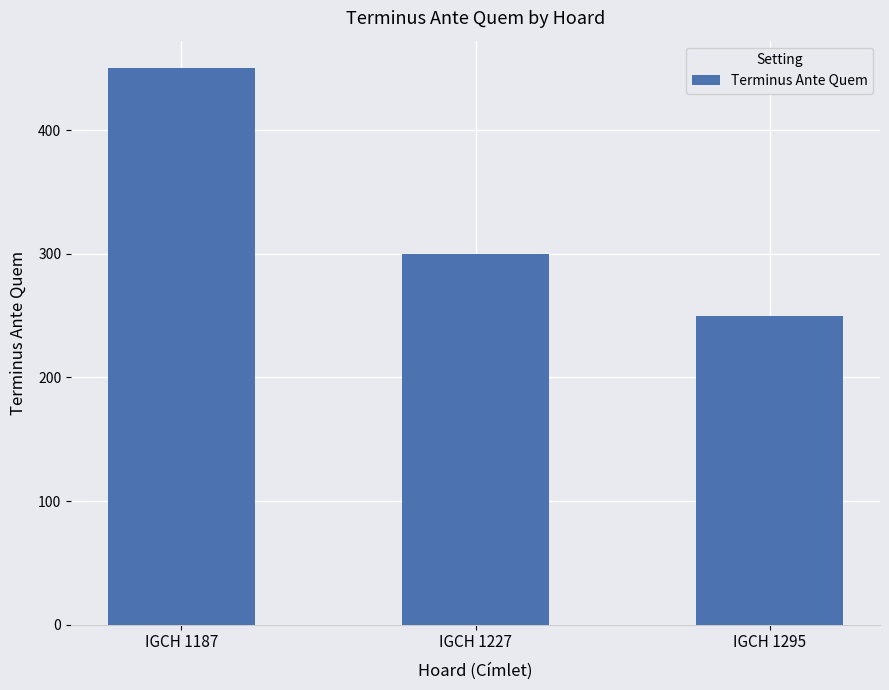

Reading left to right, extract all data points from this chart.

450	300	250